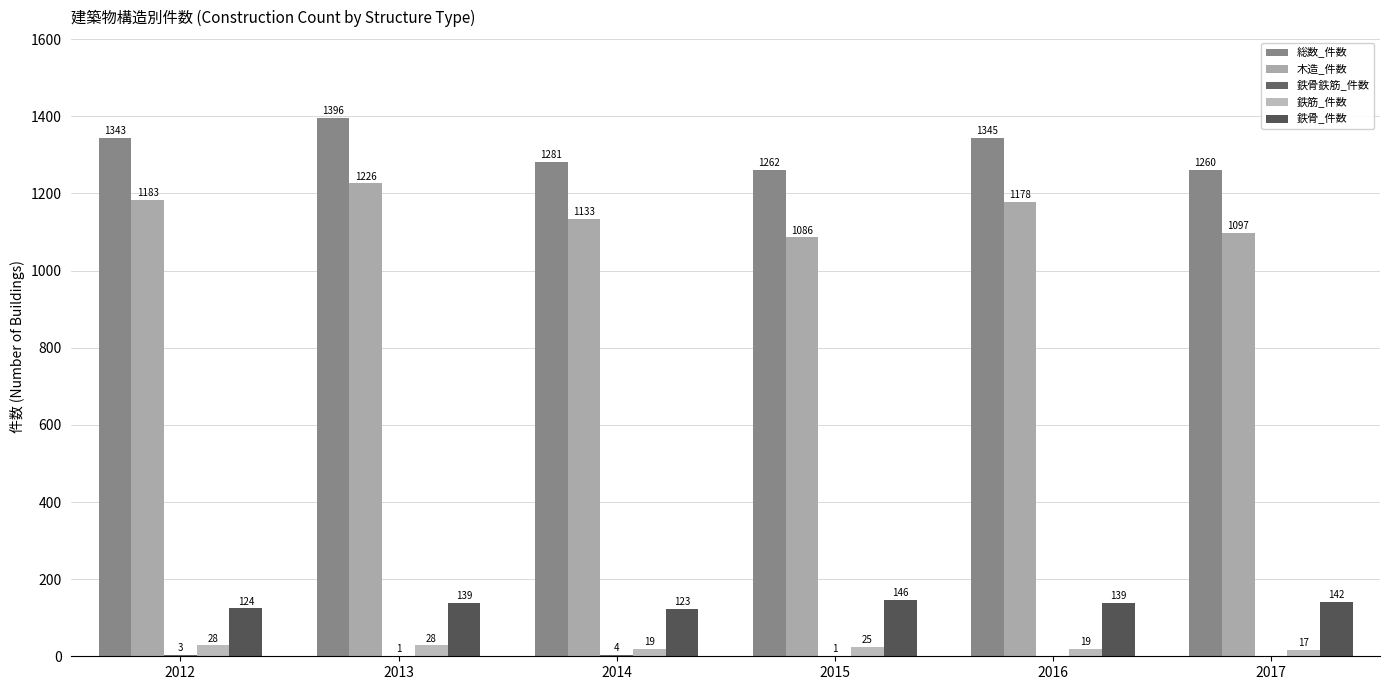

Are the bars horizontal?

No